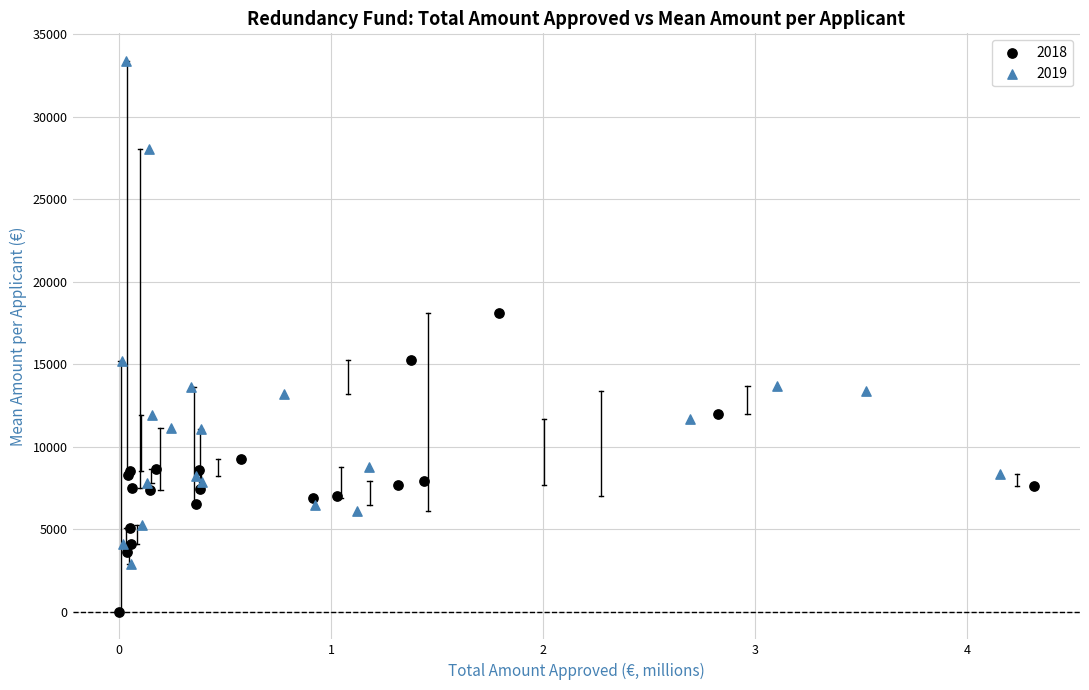

Which series contains the highest Y value?

2019